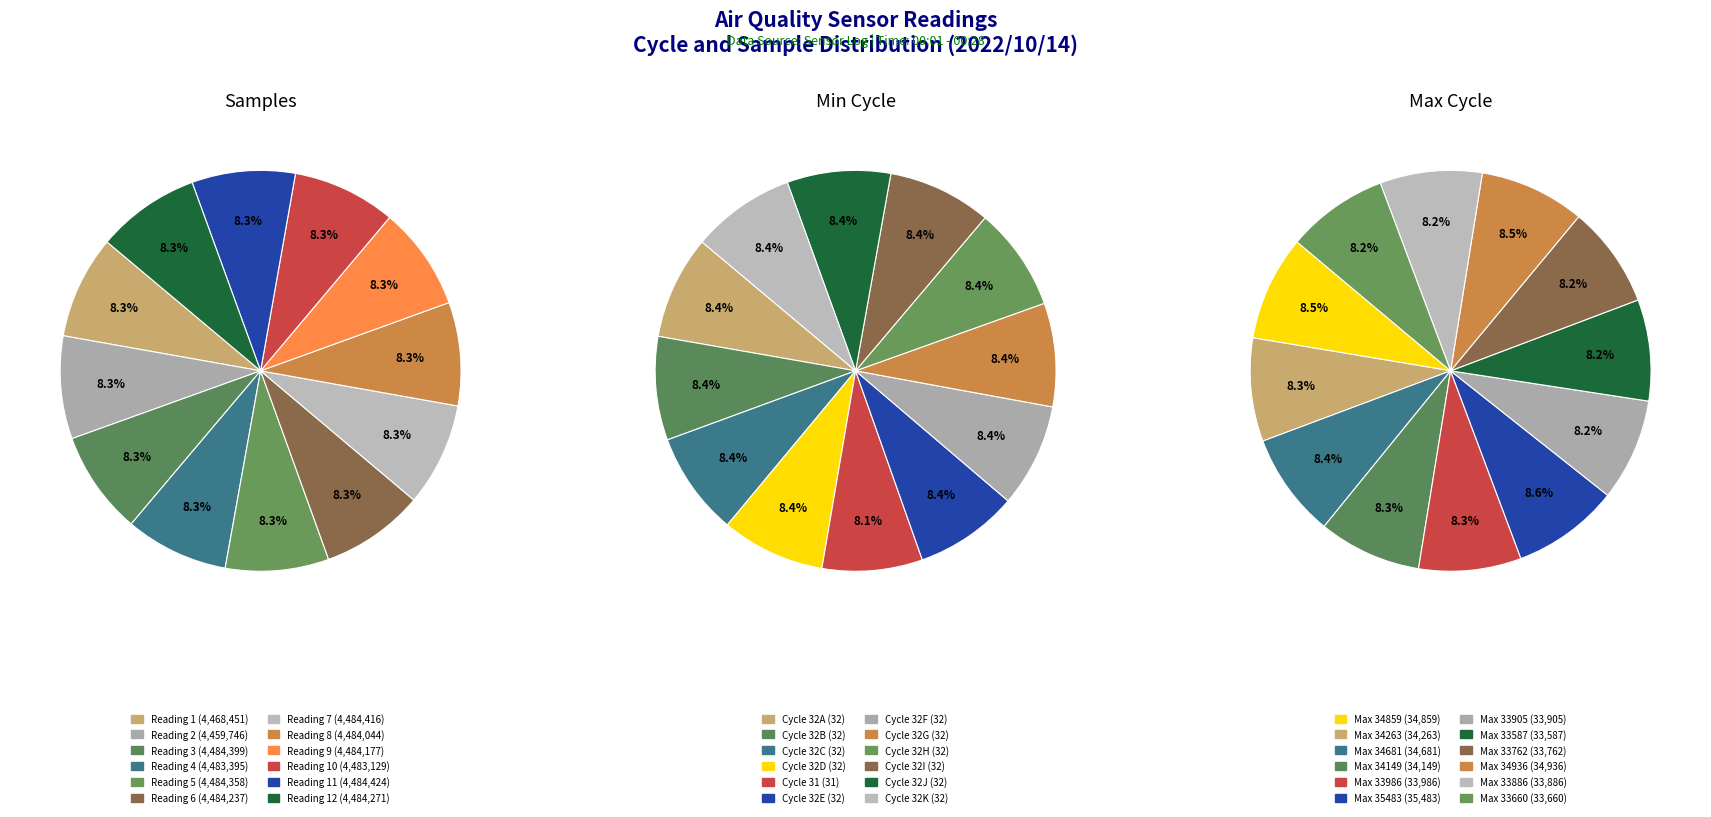

Is it true that 6 is 8% of the pie?

True